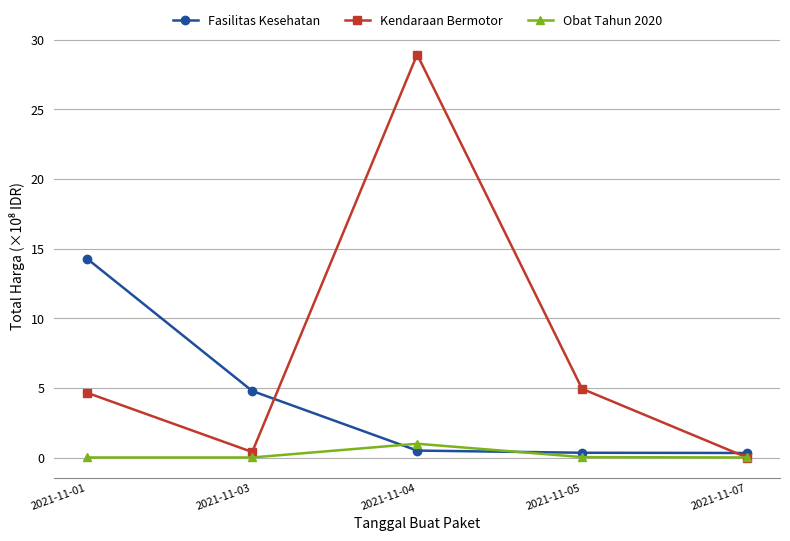

Which series has the widest spread of values?

Kendaraan Bermotor